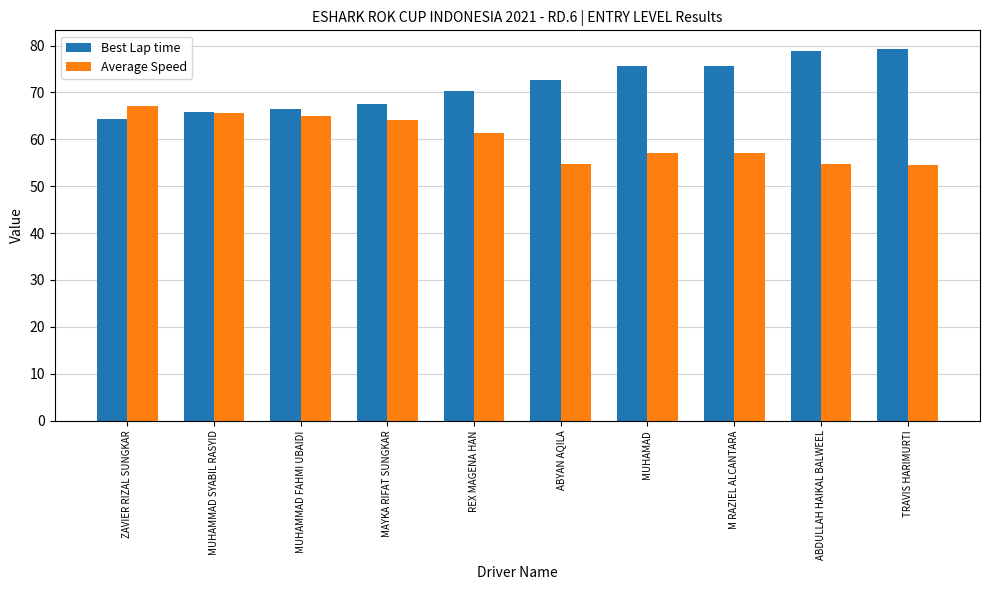

What is the difference between the Average Speed values at TRAVIS HARIMURTI and M RAZIEL ALCANTARA?

2.6